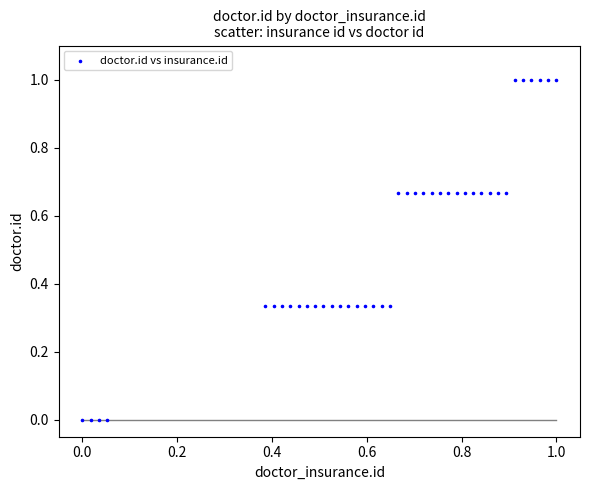

What is the range of X values (max minus min)?

1.0